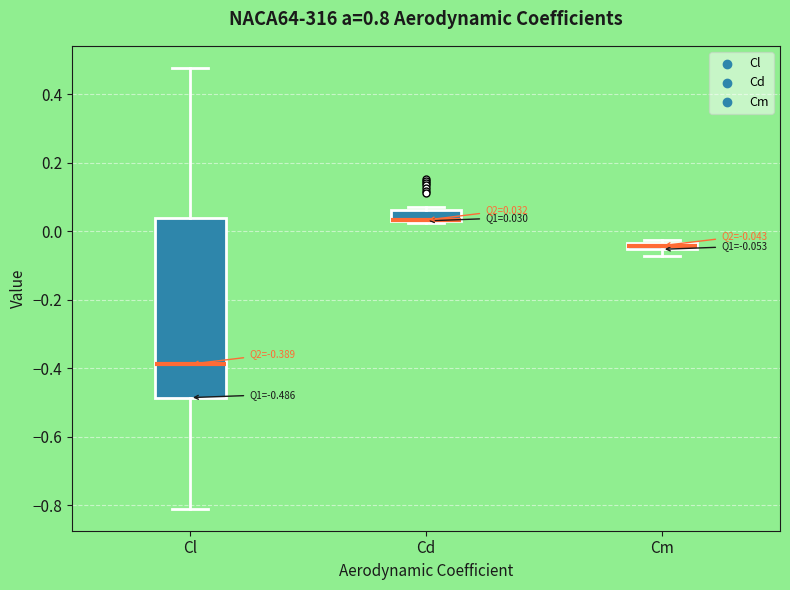

Which box is the tallest, from its lower edge to its upper edge?

Cl